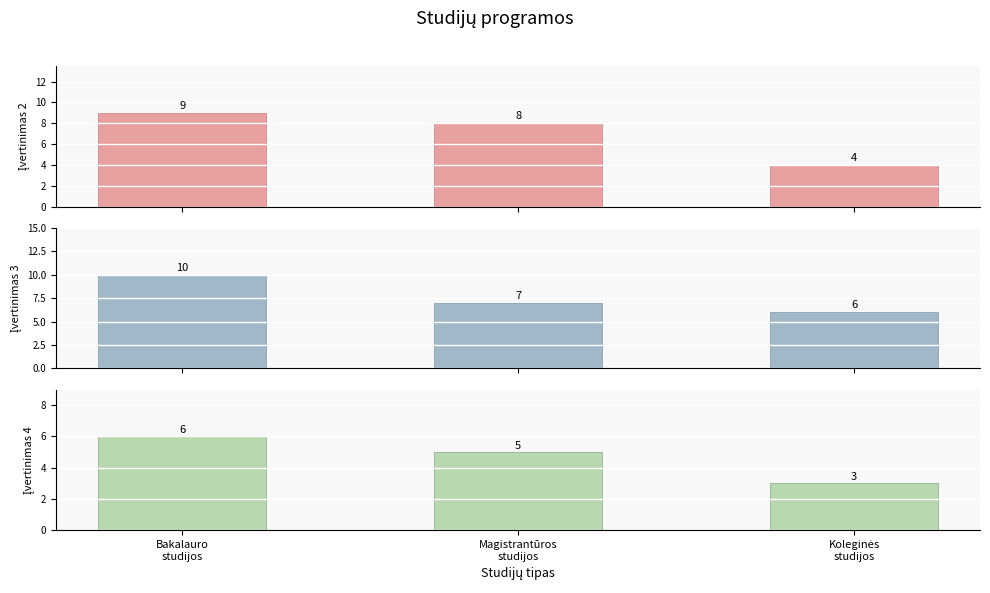

What is the maximum value for Įvertinimas 4?

6